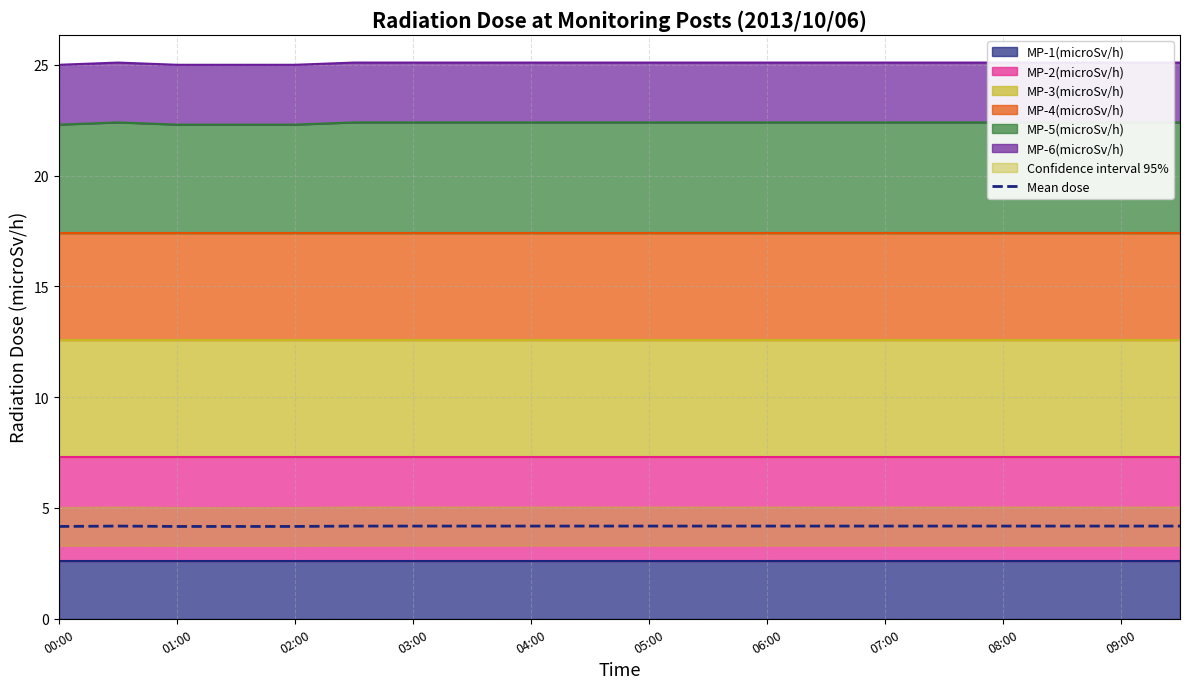

True or false: Mean dose has a value of 4.2 at 09:00.

True